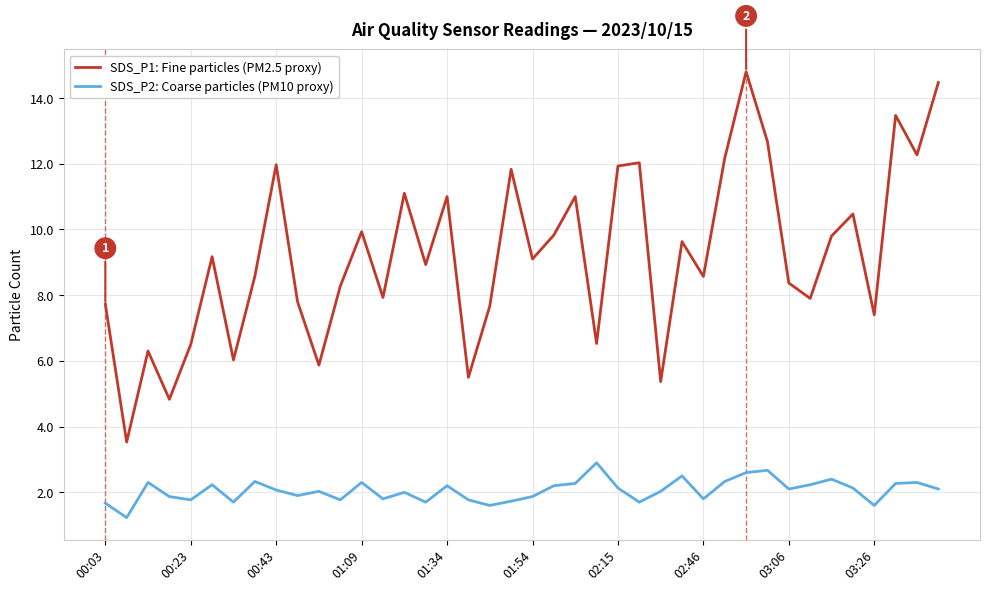

Rank the series by their maximum value, from highest to lowest.

SDS_P1: Fine particles (PM2.5 proxy), SDS_P2: Coarse particles (PM10 proxy)